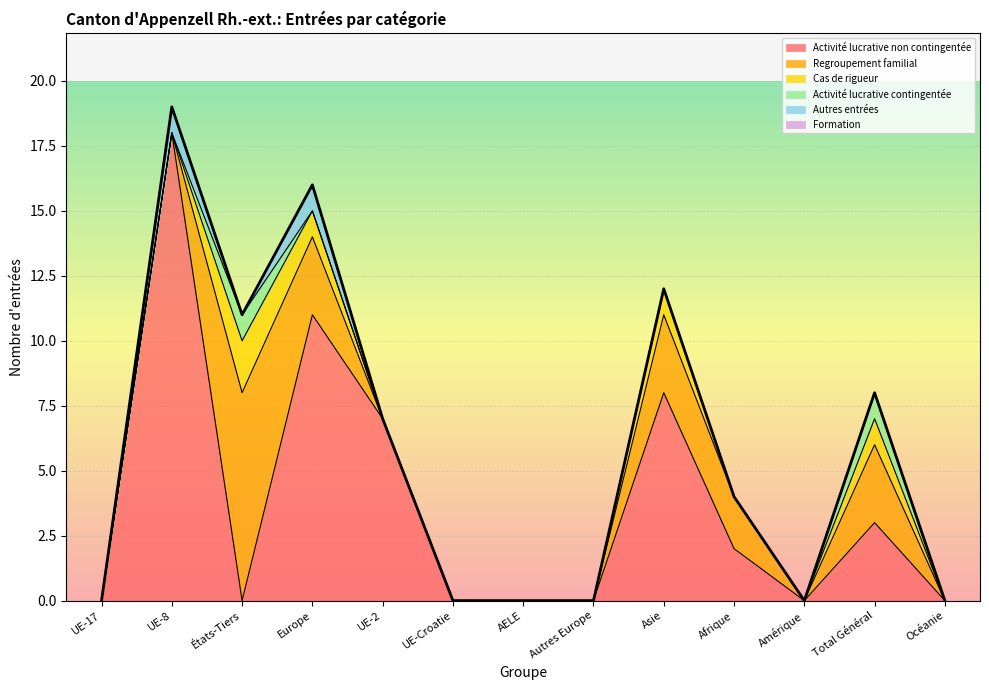

Reading right to left, transcribe all the data shown in this chart.

Activité lucrative non contingentée: Océanie=0	Total Général=3	Amérique=0	Afrique=2	Asie=8	Autres Europe=0	AELE=0	UE-Croatie=0	UE-2=7	Europe=11	États-Tiers=0	UE-8=18	UE-17=0
Regroupement familial: Océanie=0	Total Général=3	Amérique=0	Afrique=2	Asie=3	Autres Europe=0	AELE=0	UE-Croatie=0	UE-2=0	Europe=3	États-Tiers=8	UE-8=0	UE-17=0
Cas de rigueur: Océanie=0	Total Général=1	Amérique=0	Afrique=0	Asie=1	Autres Europe=0	AELE=0	UE-Croatie=0	UE-2=0	Europe=1	États-Tiers=2	UE-8=0	UE-17=0
Activité lucrative contingentée: Océanie=0	Total Général=1	Amérique=0	Afrique=0	Asie=0	Autres Europe=0	AELE=0	UE-Croatie=0	UE-2=0	Europe=0	États-Tiers=1	UE-8=0	UE-17=0
Autres entrées: Océanie=0	Total Général=0	Amérique=0	Afrique=0	Asie=0	Autres Europe=0	AELE=0	UE-Croatie=0	UE-2=0	Europe=1	États-Tiers=0	UE-8=1	UE-17=0
Formation: Océanie=0	Total Général=0	Amérique=0	Afrique=0	Asie=0	Autres Europe=0	AELE=0	UE-Croatie=0	UE-2=0	Europe=0	États-Tiers=0	UE-8=0	UE-17=0